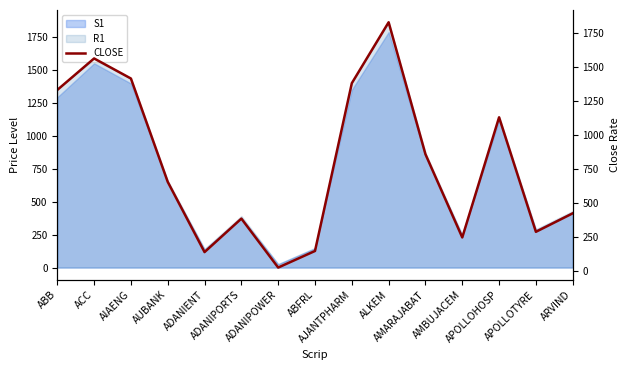

Is it true that the value at ABFRL is 148.0?

True